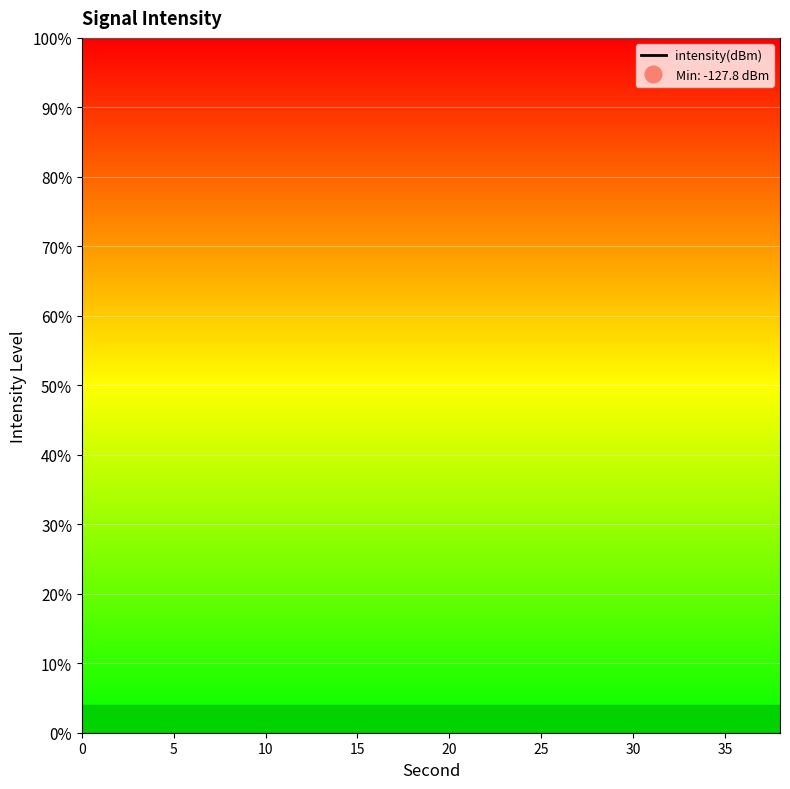

What is the value of the 1st point from the left?

-27.8